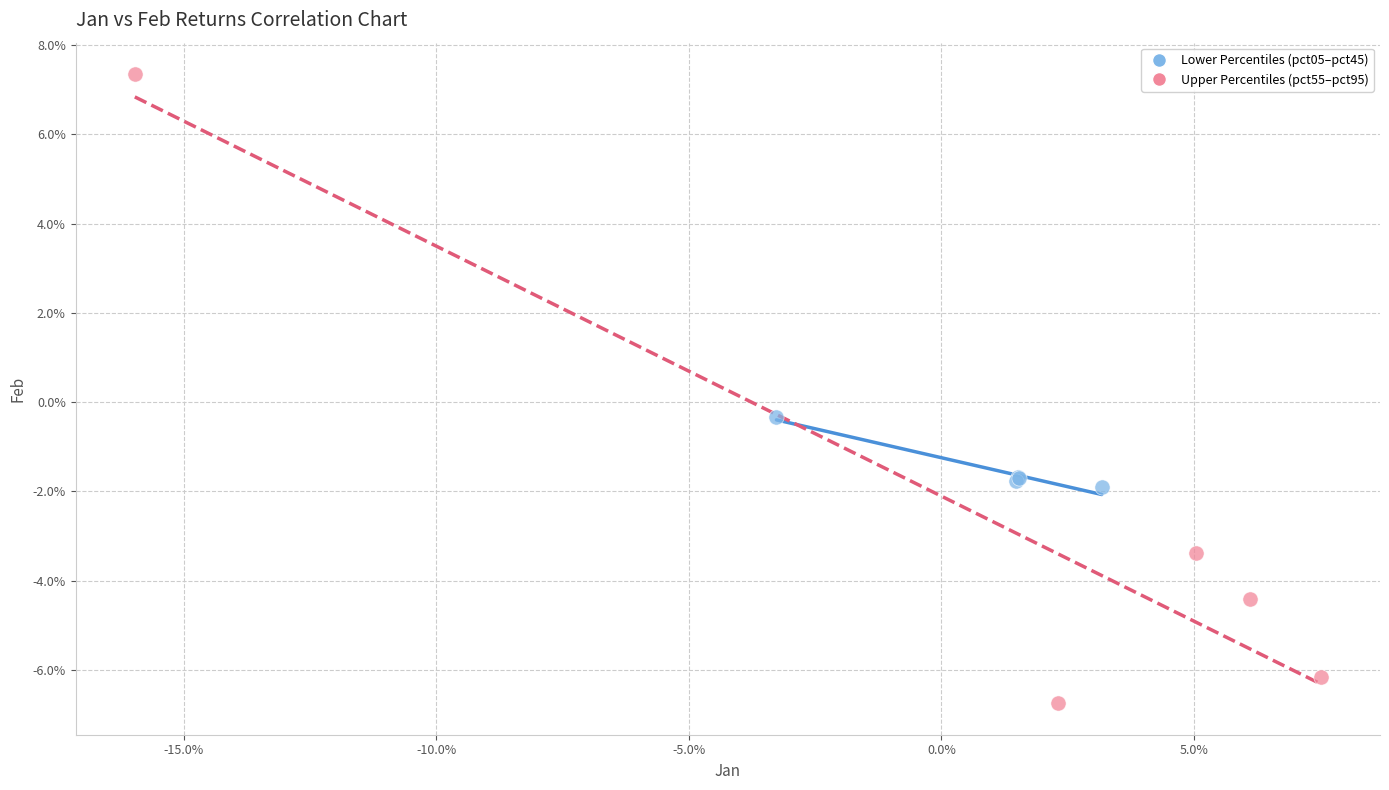

Which series contains the highest Y value?

Upper Percentiles (pct55–pct95)